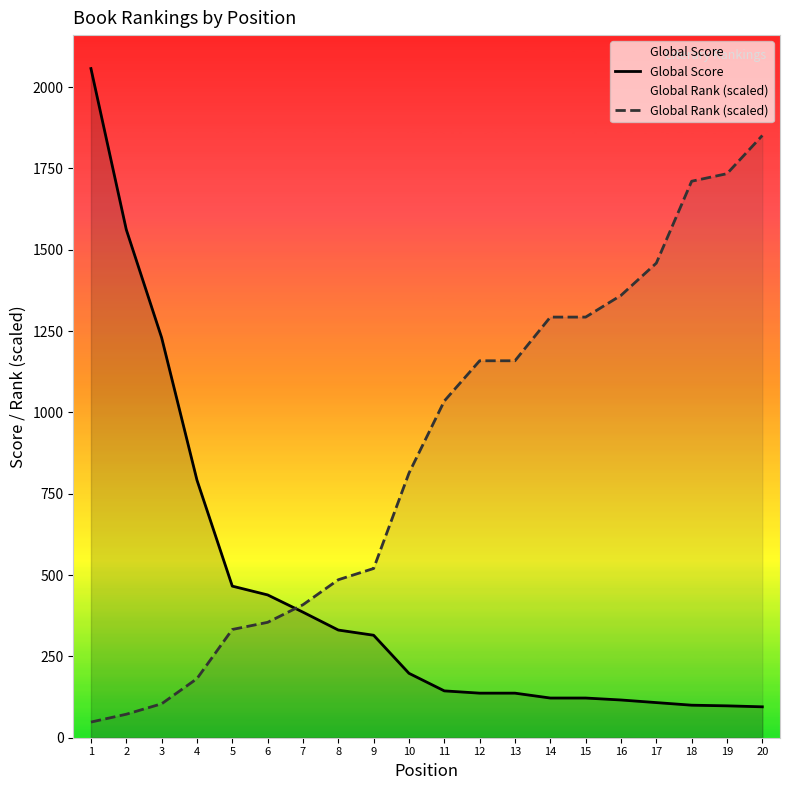

What is the maximum value shown in the chart?

2057.0